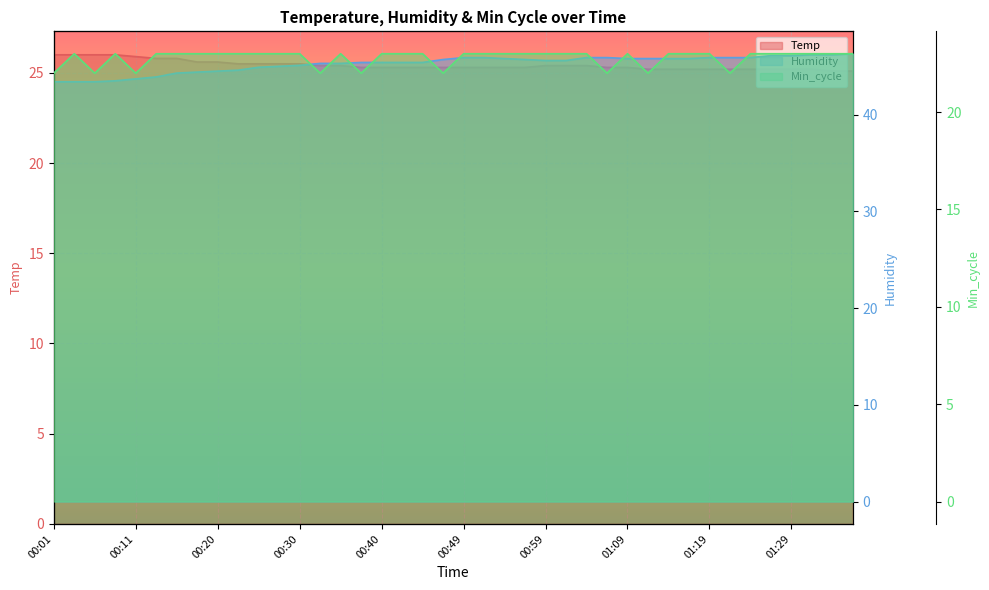

What is the maximum value shown in the chart?

46.3